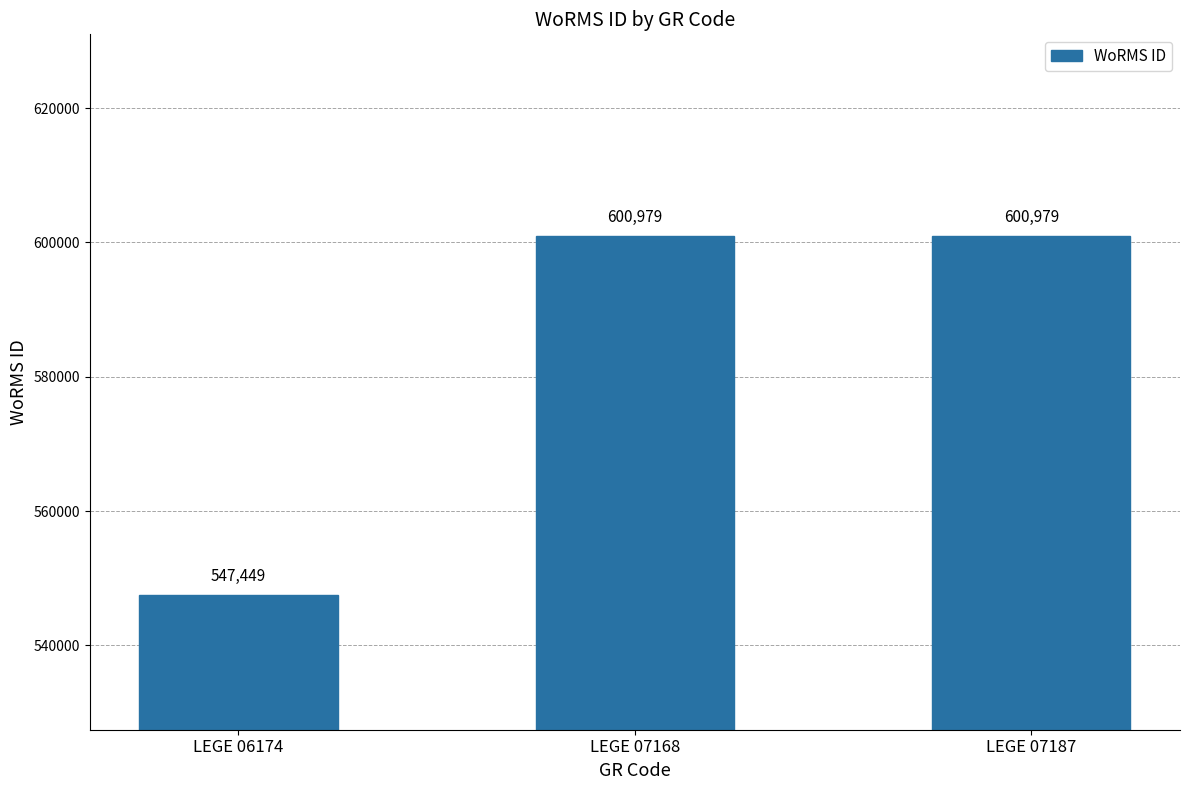

What is the greatest value displayed?

600979